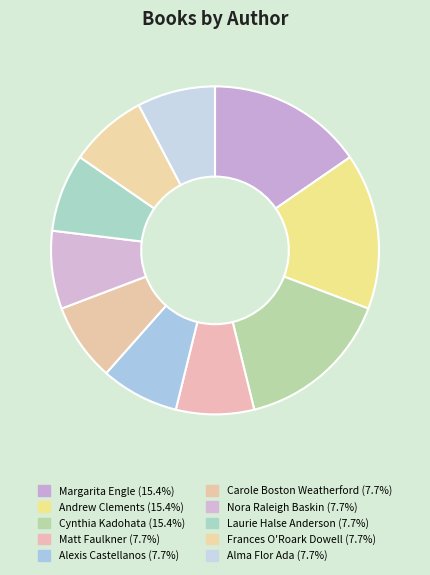

How many segments does this pie chart have?

10